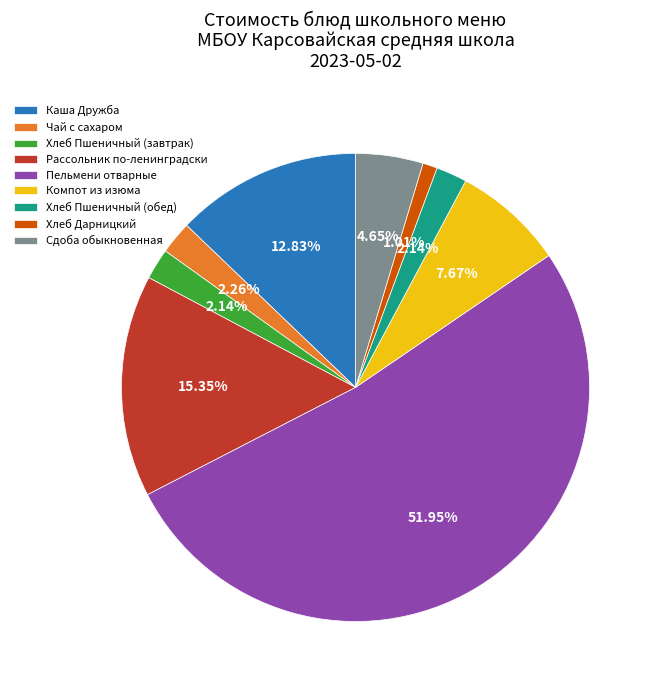

Which slice is the smallest?

Хлеб Дарницкий